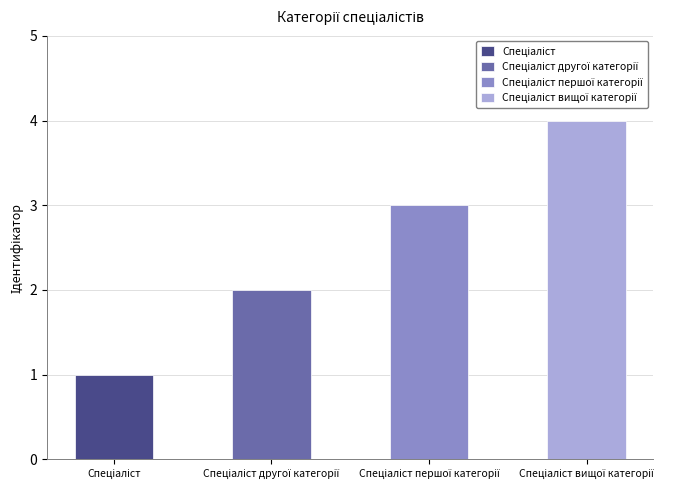

Which label corresponds to the smallest value in the chart?

Спеціаліст